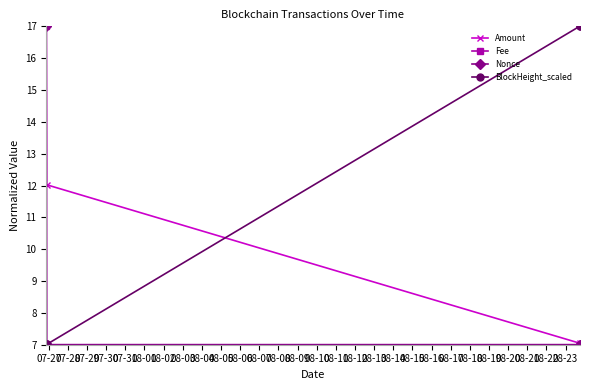

Which series has the largest total across all categories?

BlockHeight_scaled